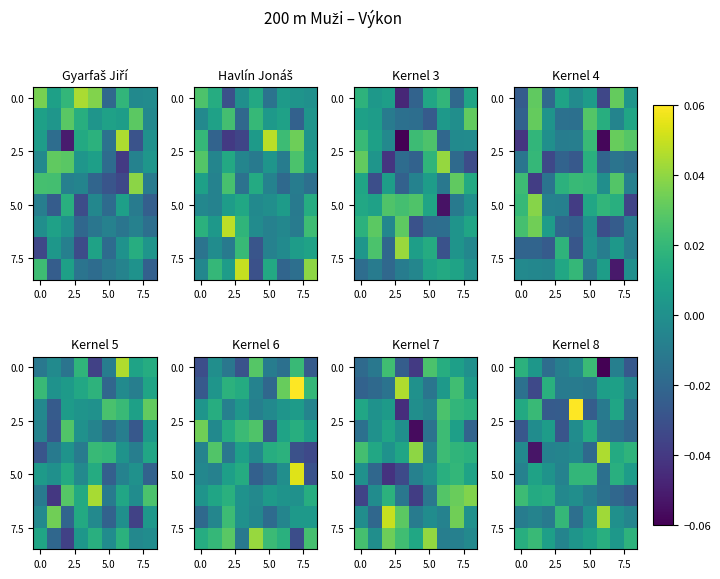

What is the difference between the maximum and minimum values in the 0.0 series?

0.1